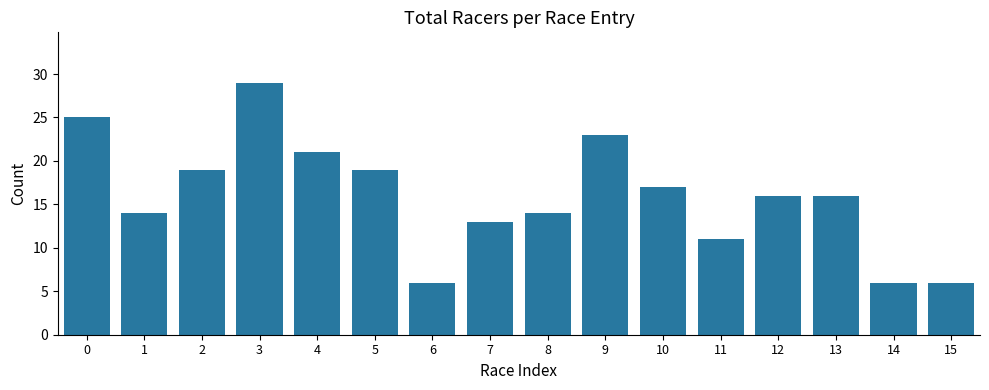

What is the average value?

16